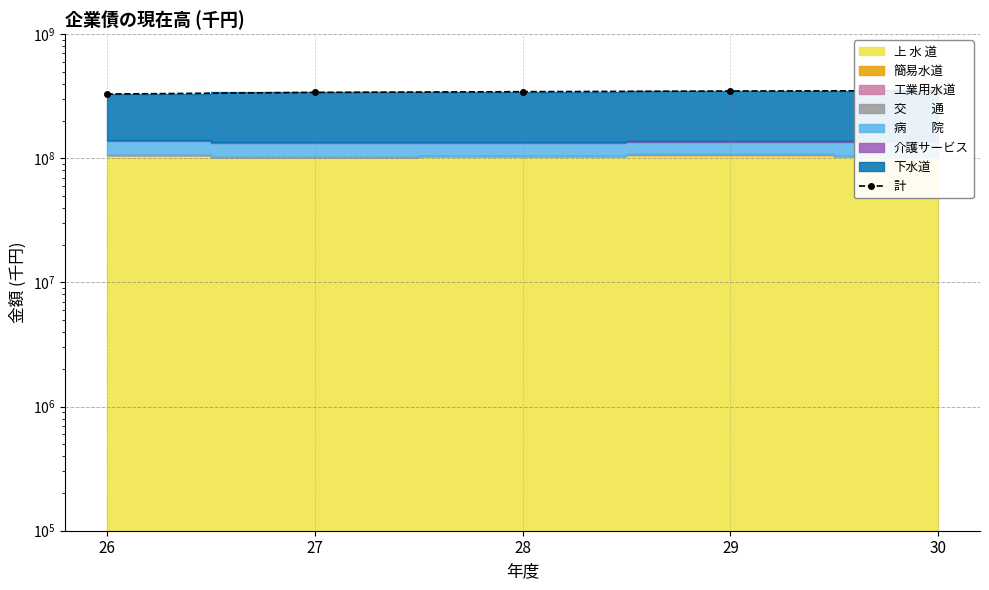

How many values are below 344035532?

2